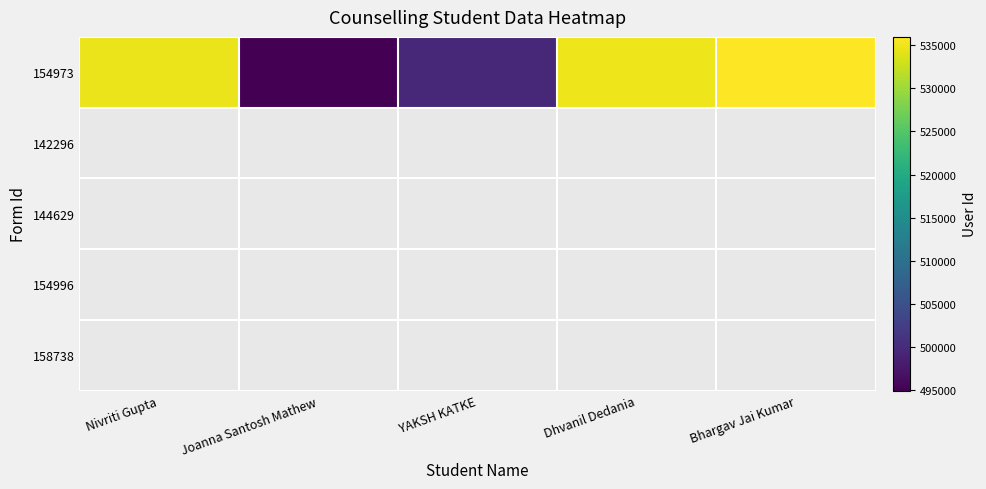

What is the change in value from Joanna Santosh Mathew to Bhargav Jai Kumar?

+40971